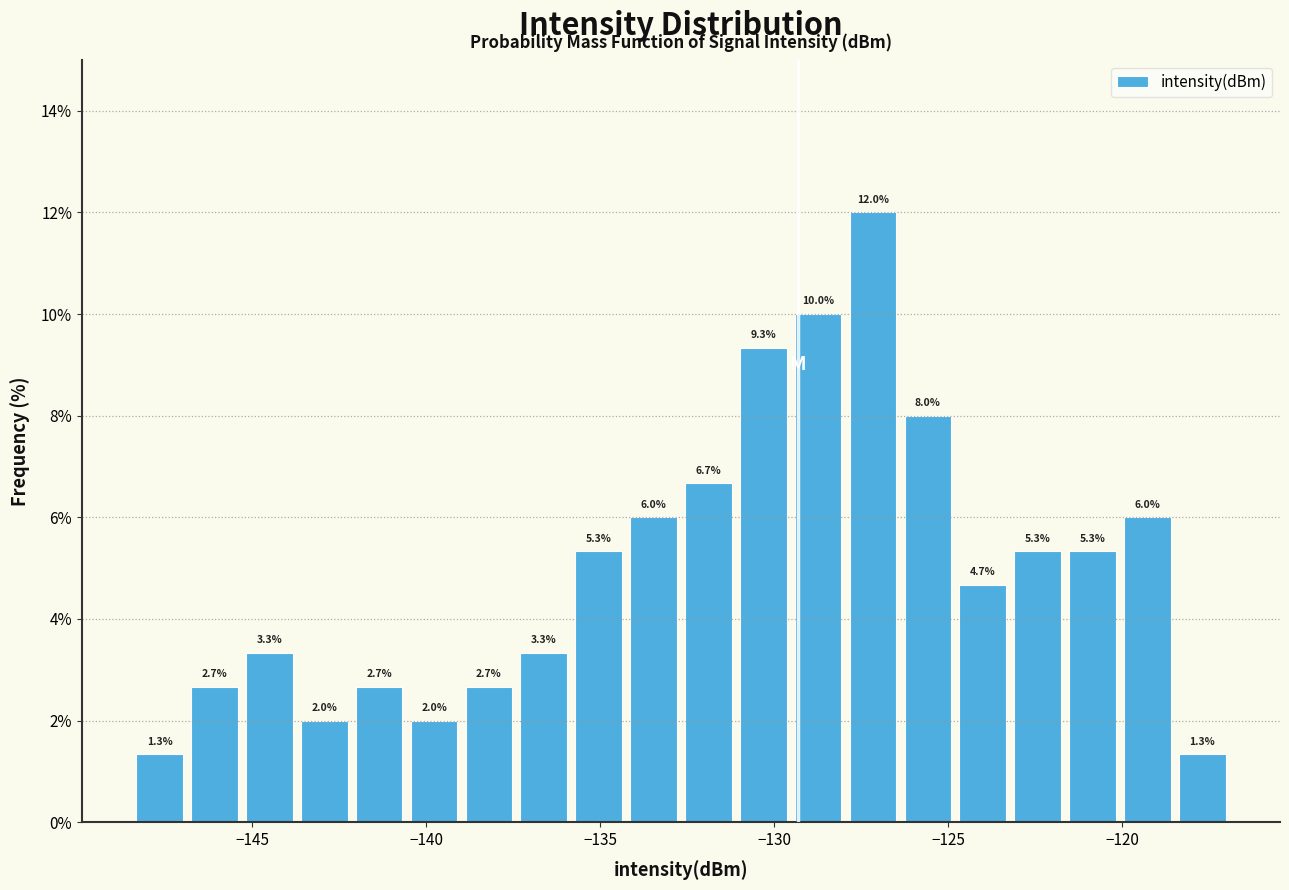

Read against the x-axis, roughly where is the centre of the tallest bar?

-127.0